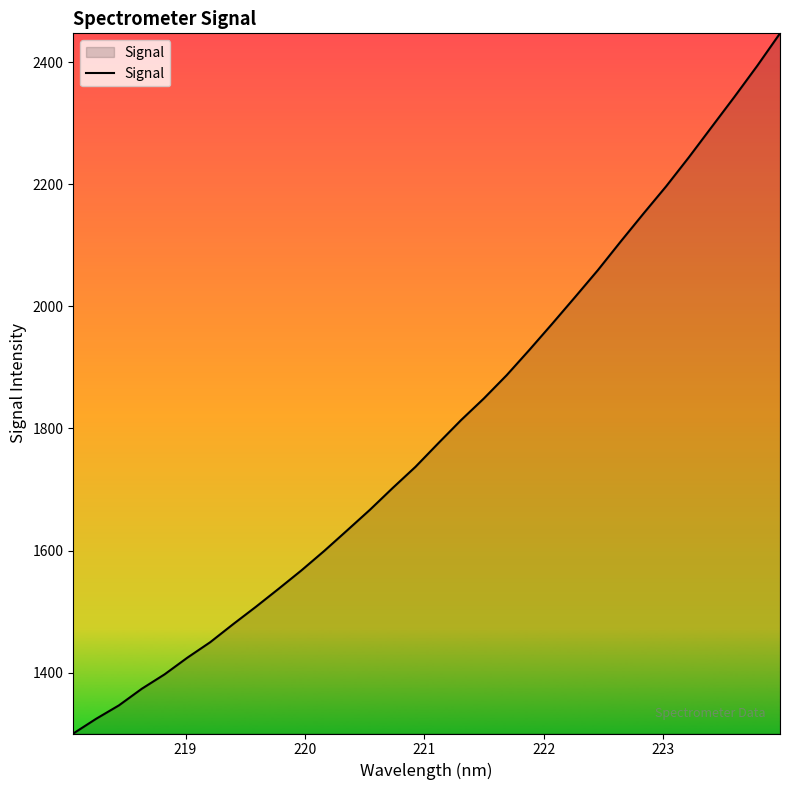

What is the smallest value displayed?

1300.5